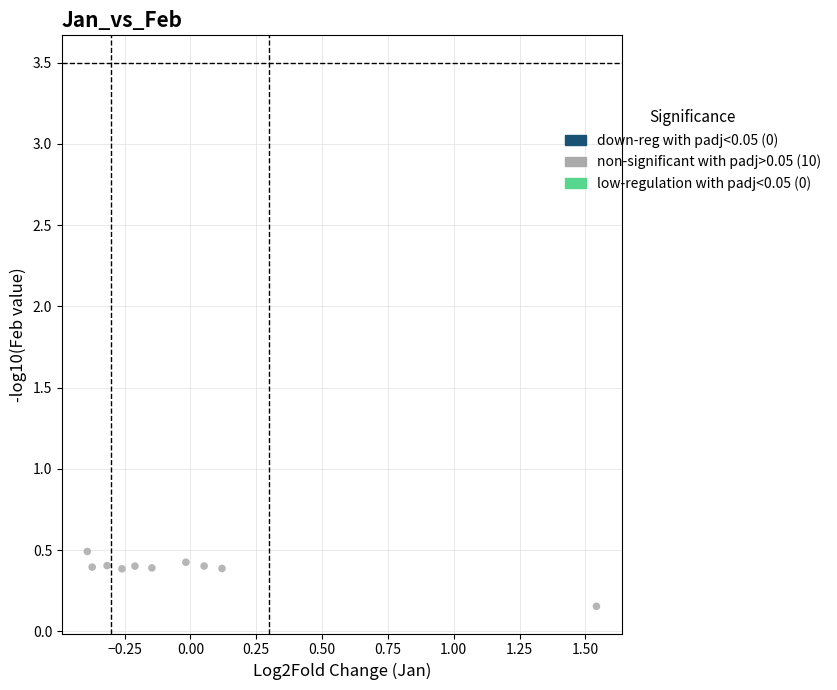

What is the range of X values (max minus min)?

1.9